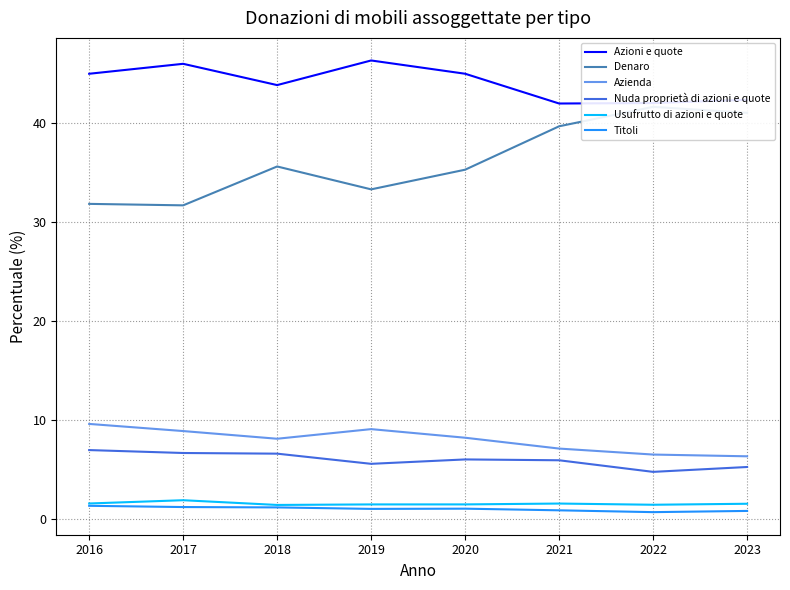

Which series has the largest total across all categories?

Azioni e quote